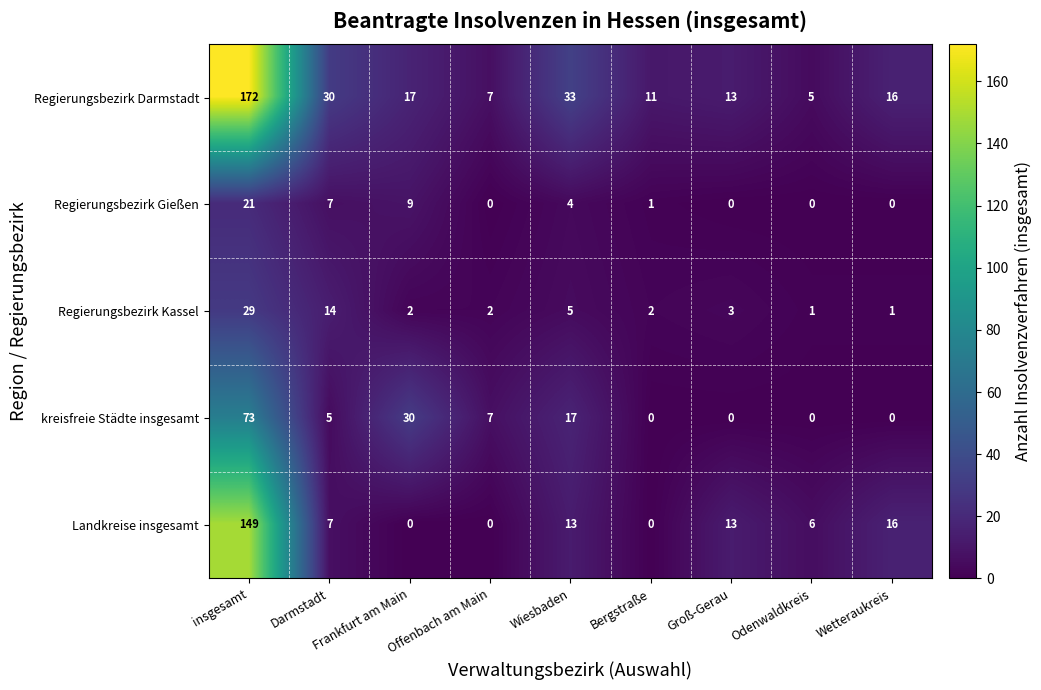

Which label corresponds to the largest value in the chart?

insgesamt